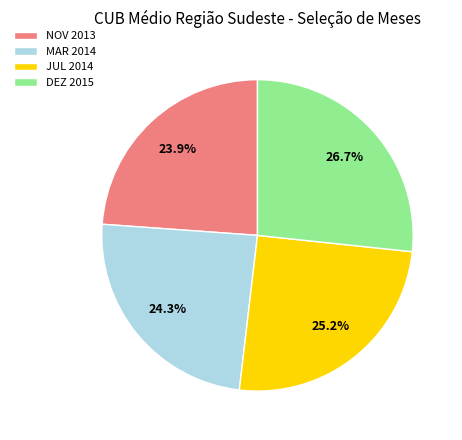

Is there a majority slice in this chart?

No